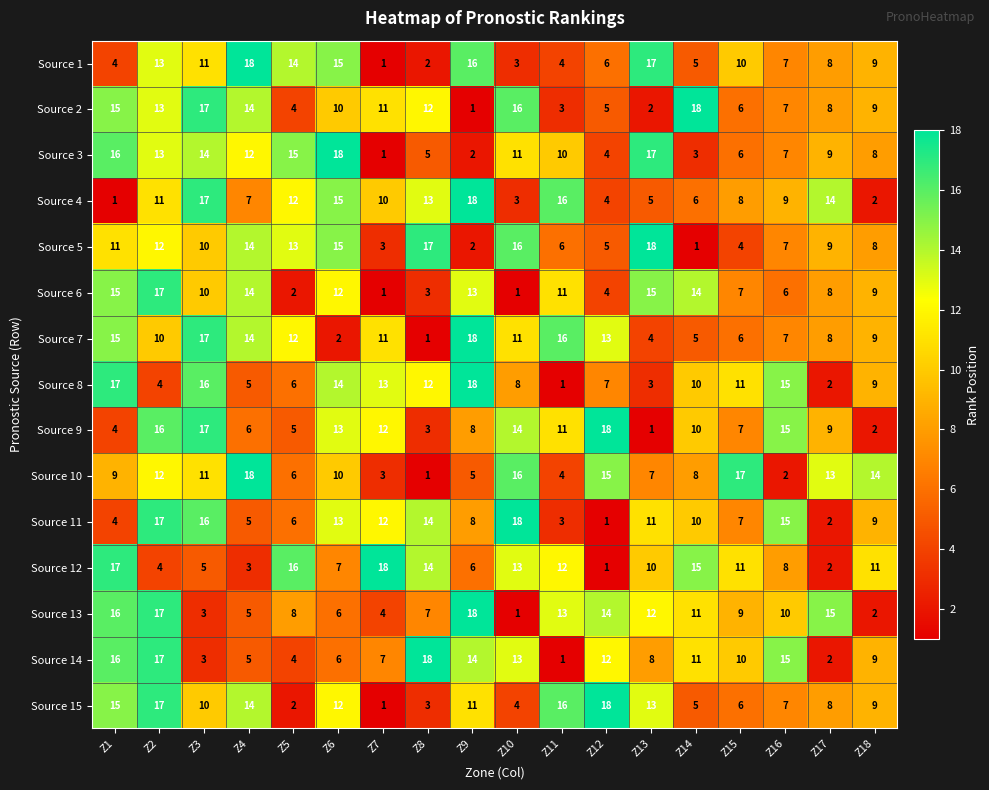

What is the difference between the maximum and second lowest values in the Source 11 series?

16